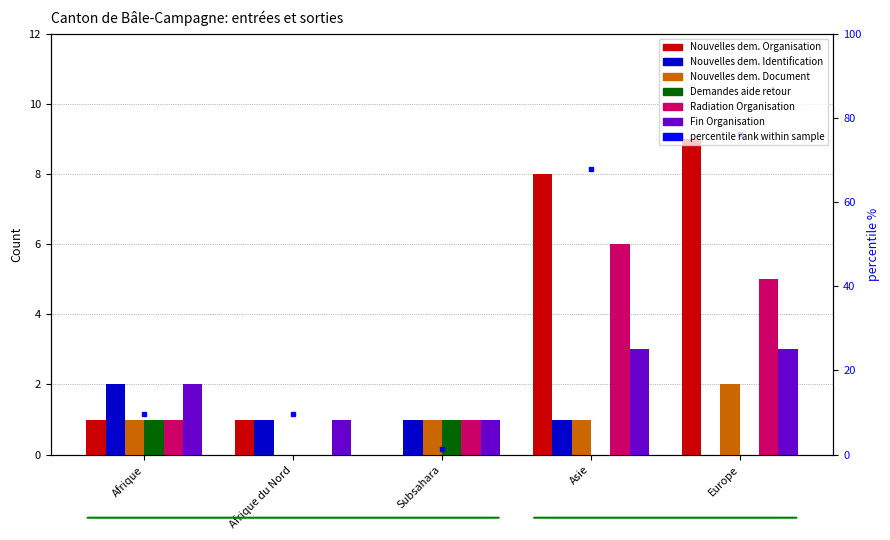

Reading left to right, extract all data points from this chart.

Nouvelles dem. Organisation: 1	1	0	8	9
Nouvelles dem. Identification: 2	1	1	1	0
Nouvelles dem. Document: 1	0	1	1	2
Demandes aide retour: 1	0	1	0	0
Radiation Organisation: 1	0	1	6	5
Fin Organisation: 2	1	1	3	3